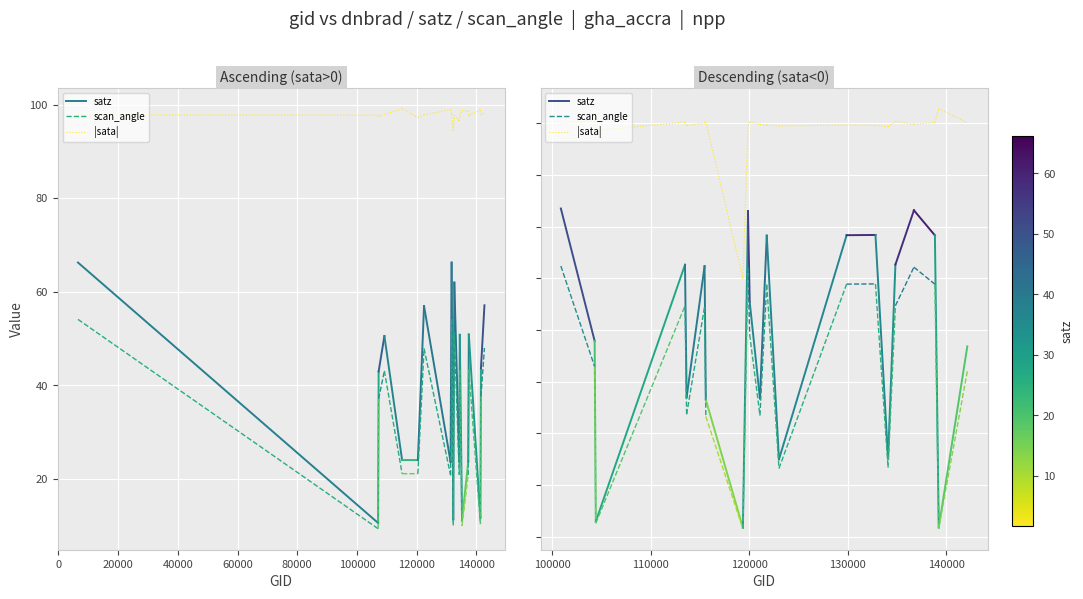

What is the total value across all series at 0?

151.2